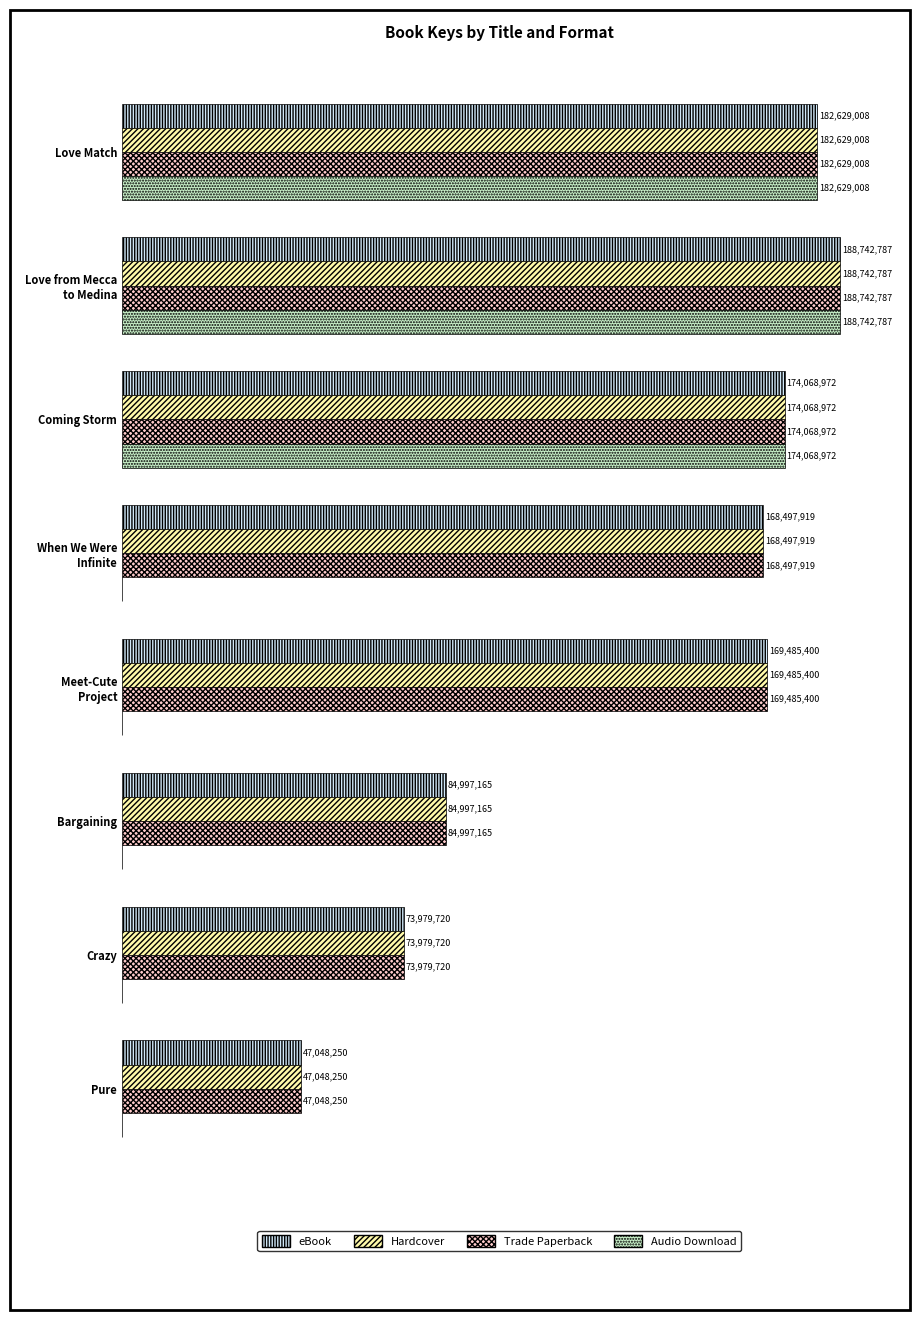

Where is Trade Paperback nearest to the value 117895518?

Bargaining